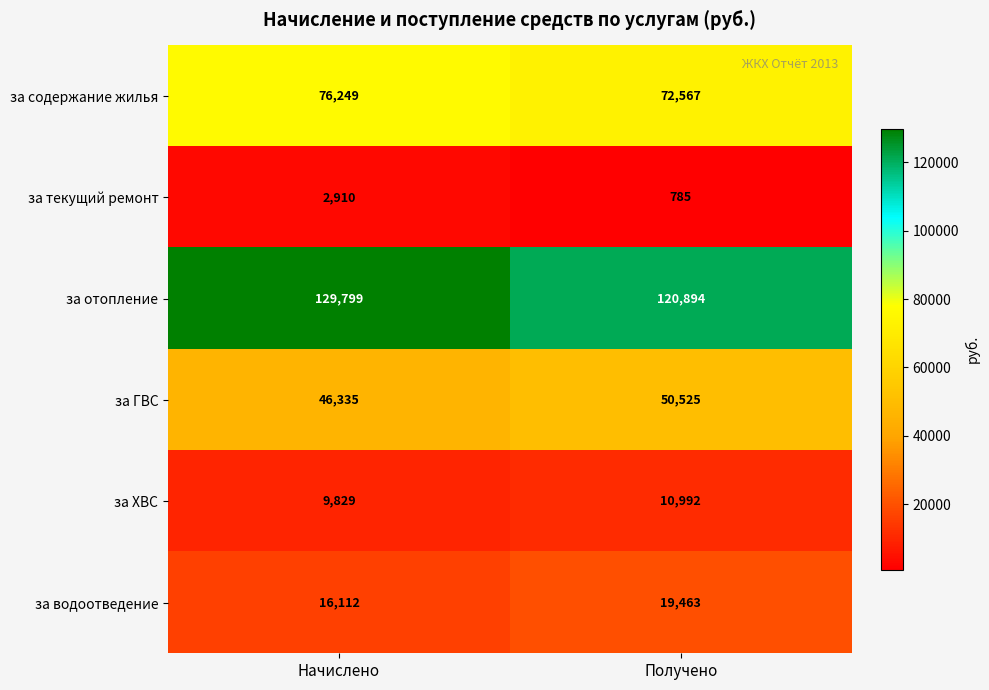

The за ХВС series shows 3015 at Получено. True or false?

False